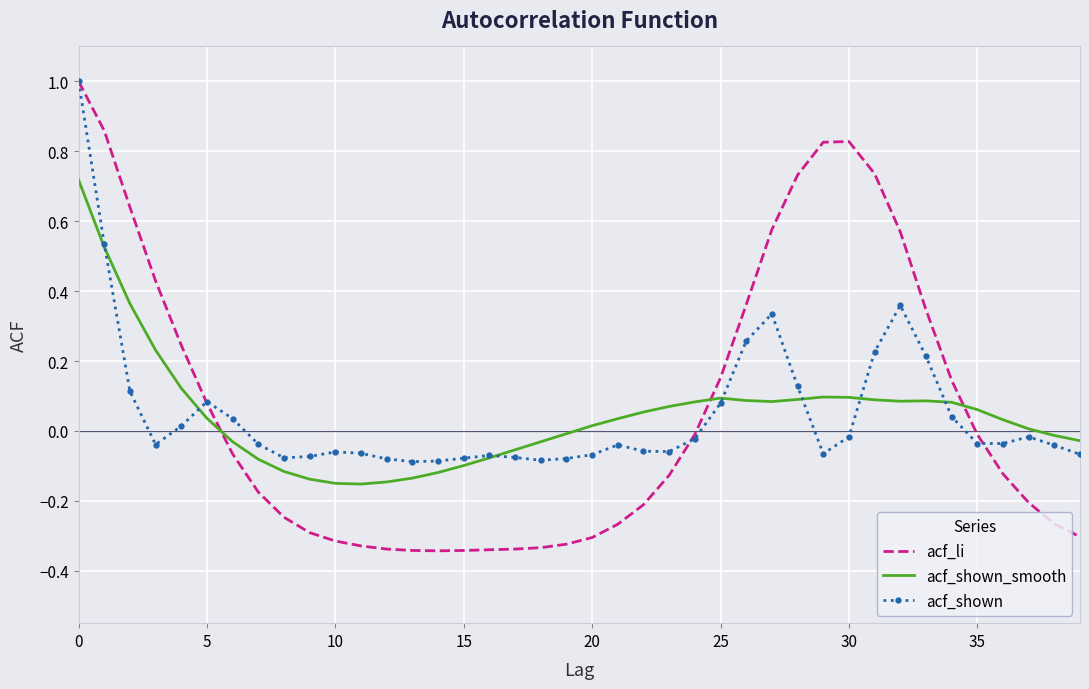

Which series has the largest total across all categories?

acf_li